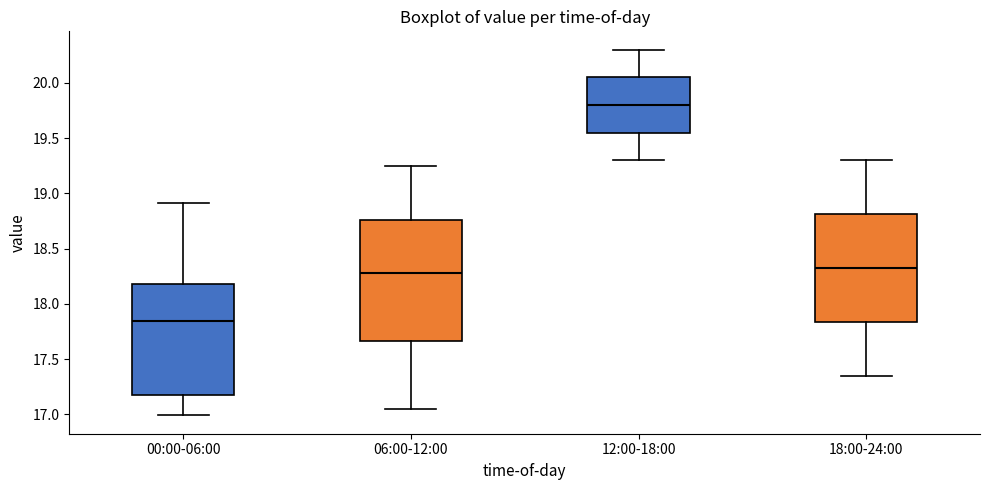

Which box's median line is the highest?

12:00-18:00